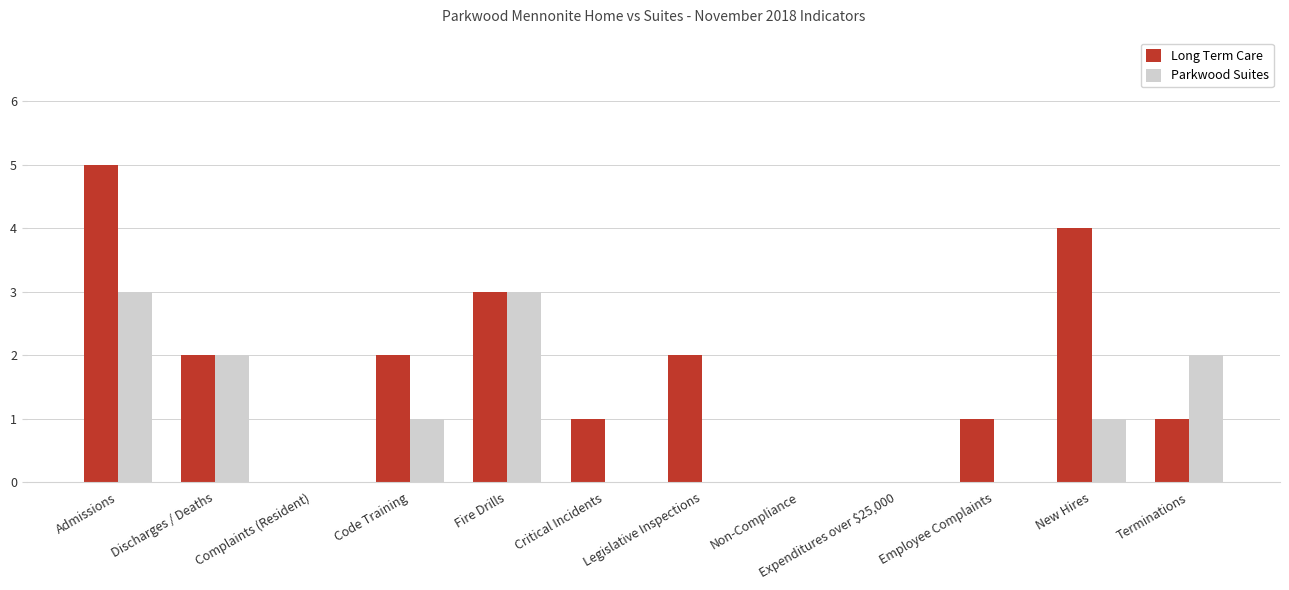

Reading left to right, list all the values displayed in this chart.

Long Term Care: Admissions=5	Discharges / Deaths=2	Complaints (Resident)=0	Code Training=2	Fire Drills=3	Critical Incidents=1	Legislative Inspections=2	Non-Compliance=0	Expenditures over $25,000=0	Employee Complaints=1	New Hires=4	Terminations=1
Parkwood Suites: Admissions=3	Discharges / Deaths=2	Complaints (Resident)=0	Code Training=1	Fire Drills=3	Critical Incidents=0	Legislative Inspections=0	Non-Compliance=0	Expenditures over $25,000=0	Employee Complaints=0	New Hires=1	Terminations=2